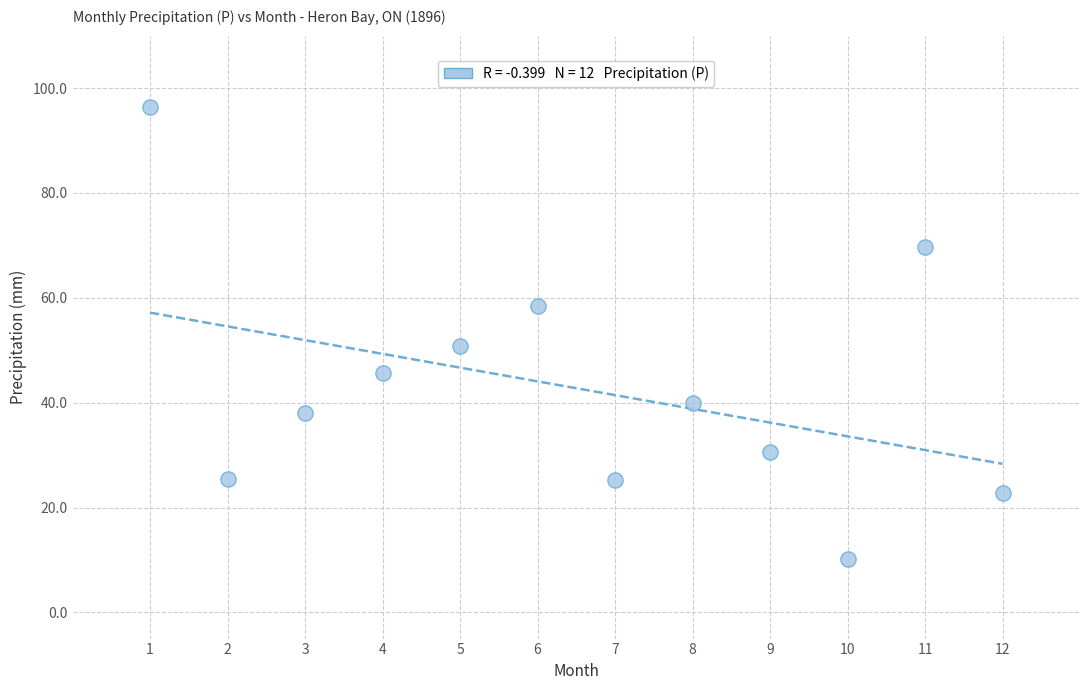

What Y value in the scatter plot is closest to 53?

50.8